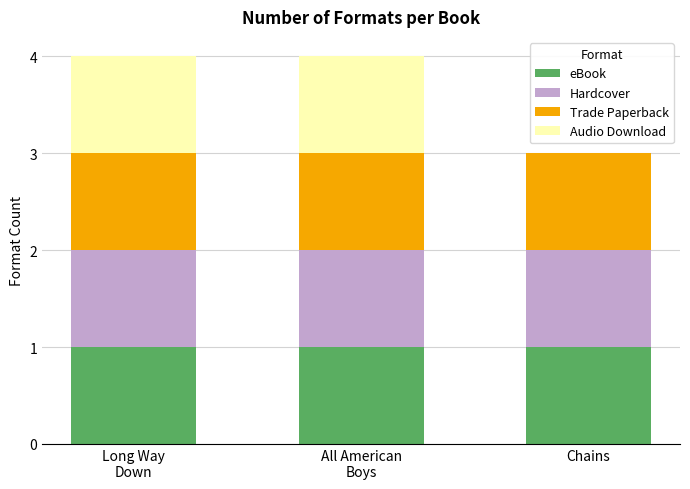

Does the chart contain stacked bars?

Yes